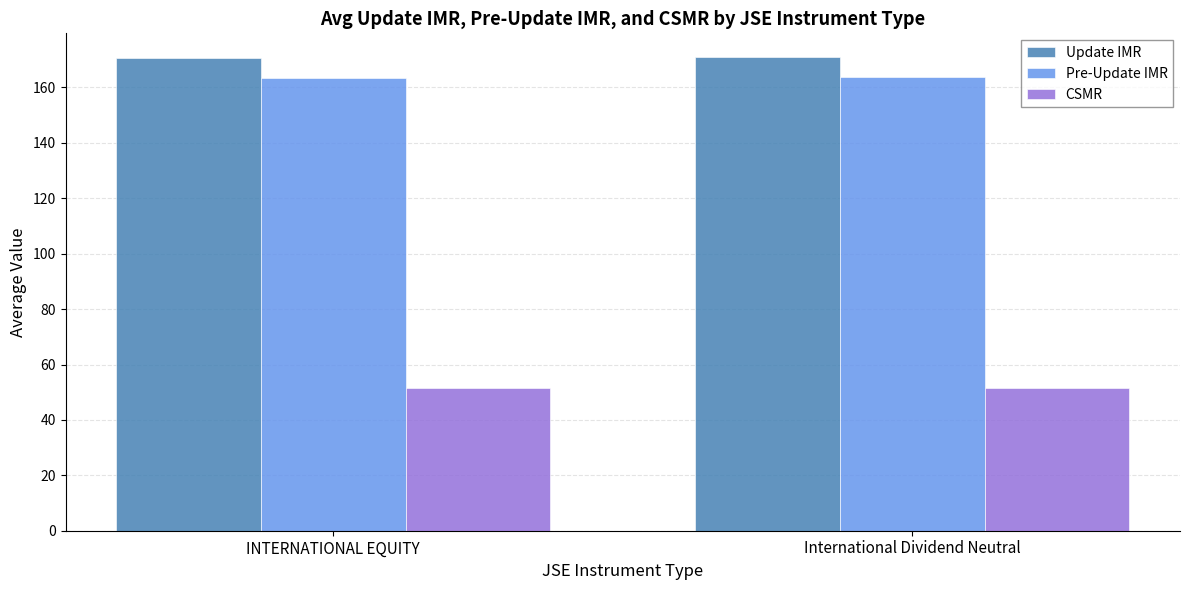

Is the value of Pre-Update IMR at INTERNATIONAL EQUITY greater than the value of Update IMR at INTERNATIONAL EQUITY?

No